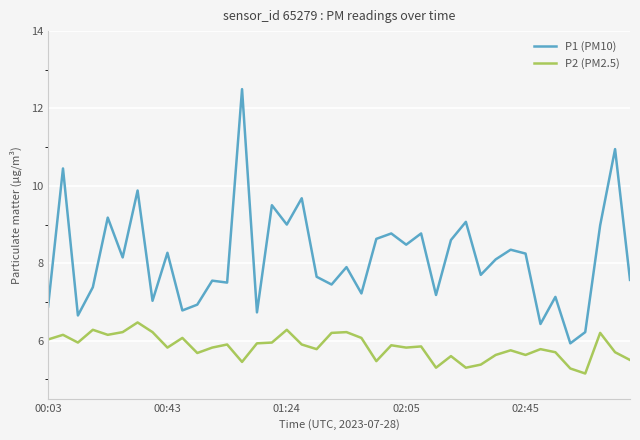

What is the difference between the maximum and minimum values in the P1 (PM10) series?

6.6